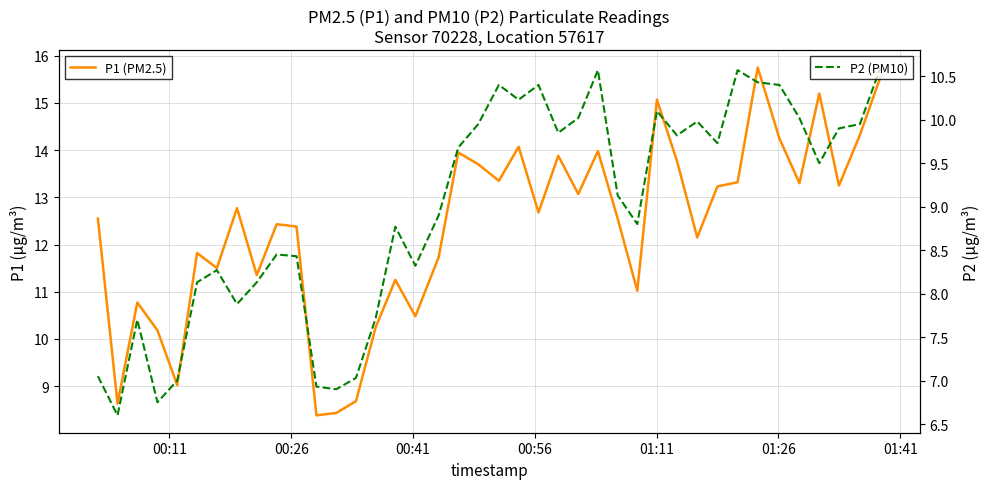

Rank the series by their maximum value, from highest to lowest.

P1 (PM2.5), P2 (PM10)